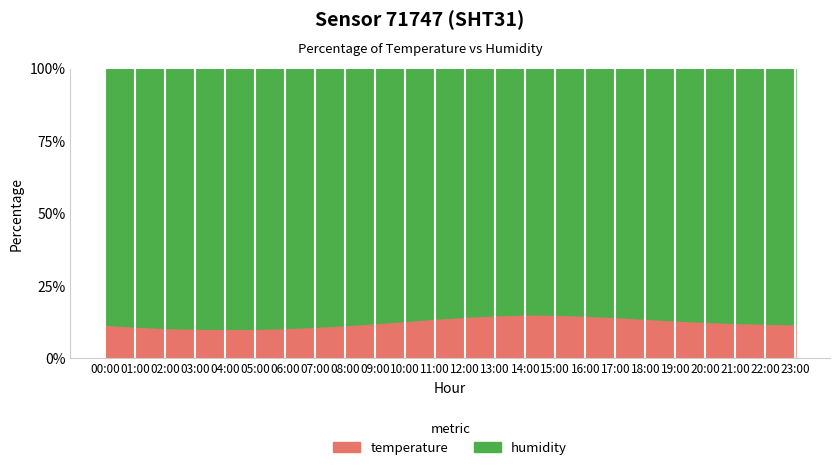

Rank the categories by humidity value from highest to lowest.

01:00, 02:00, 03:00, 04:00, 05:00, 06:00, 00:00, 23:00, 07:00, 22:00, 21:00, 08:00, 20:00, 09:00, 19:00, 10:00, 18:00, 11:00, 17:00, 12:00, 16:00, 13:00, 15:00, 14:00